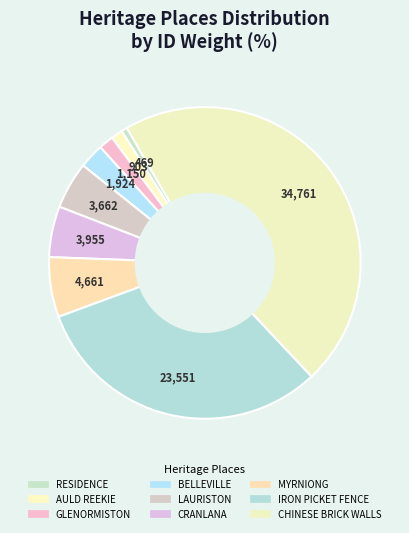

To the nearest percent, what is the combined percentage of MYRNIONG and AULD REEKIE?

7%